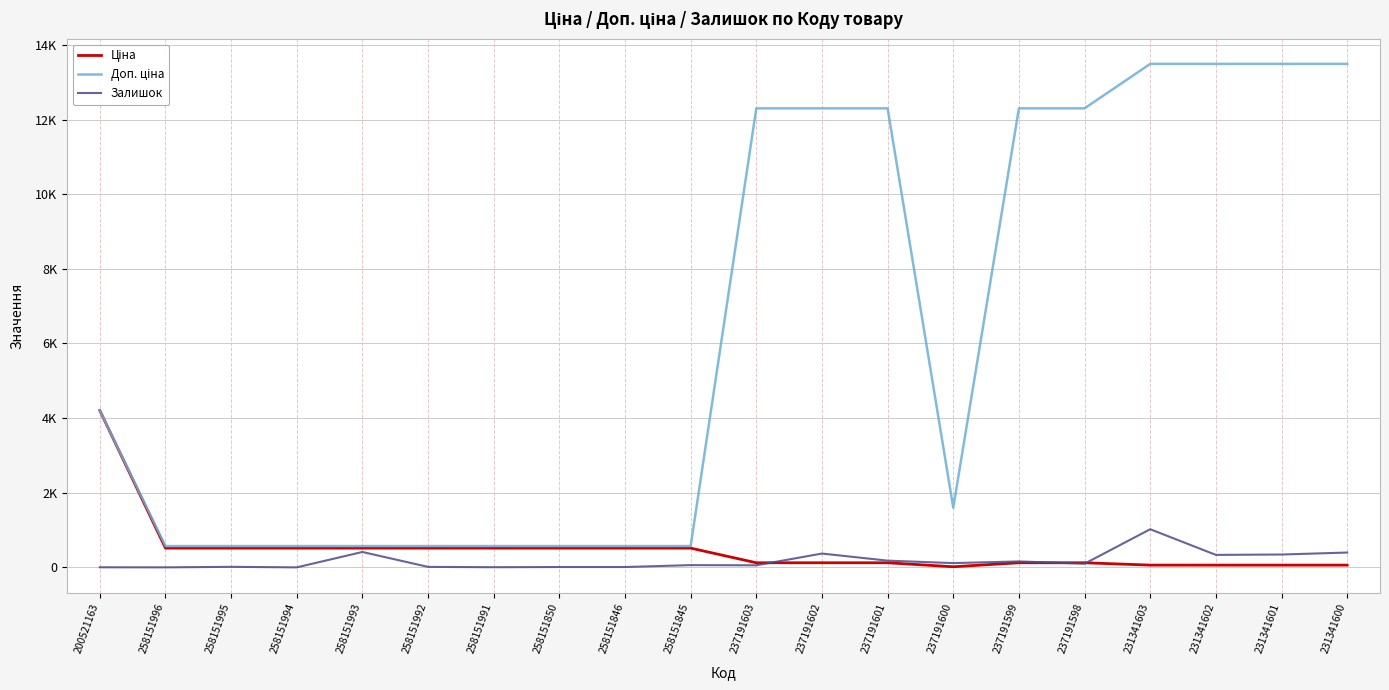

Does the chart display data point markers on the line(s)?

No